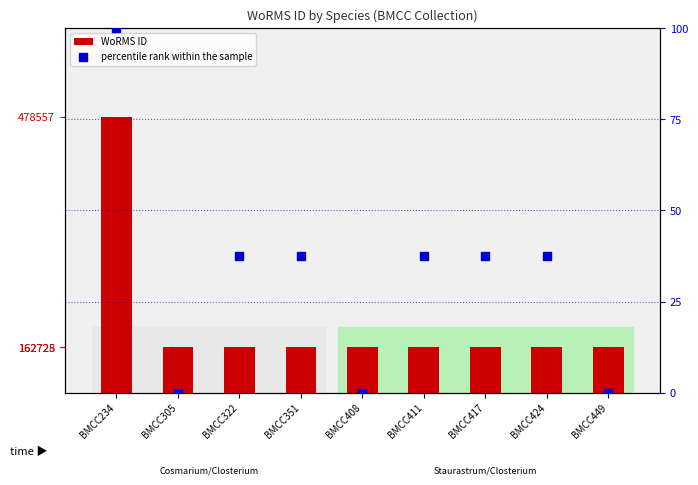

Which series has the largest total across all categories?

WoRMS ID